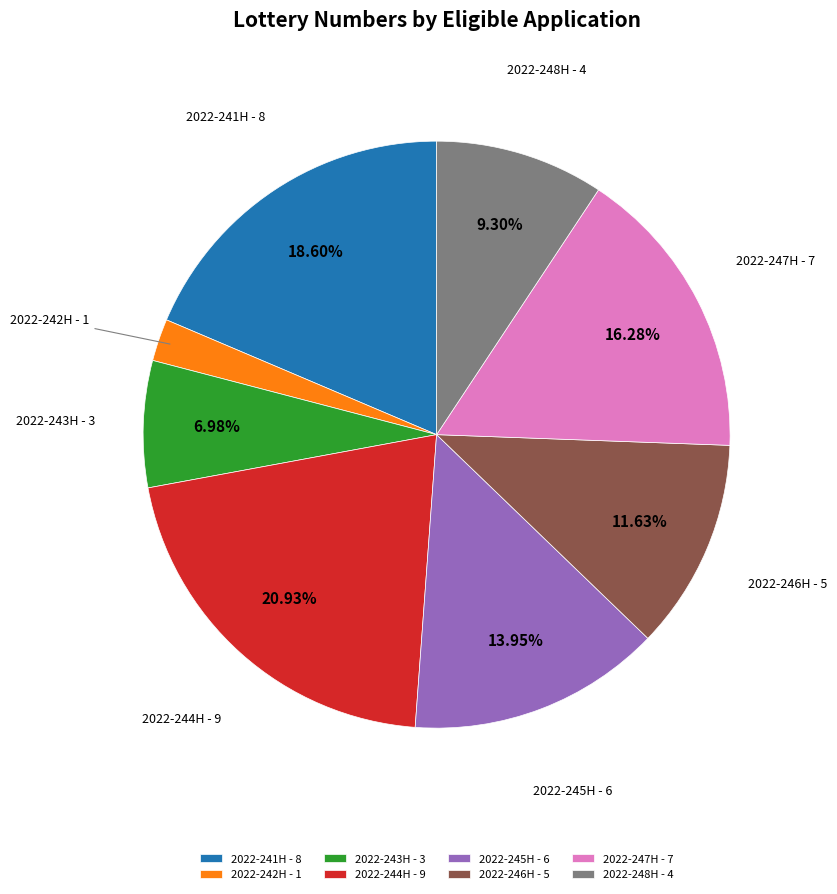

How many slices are in this pie chart?

8